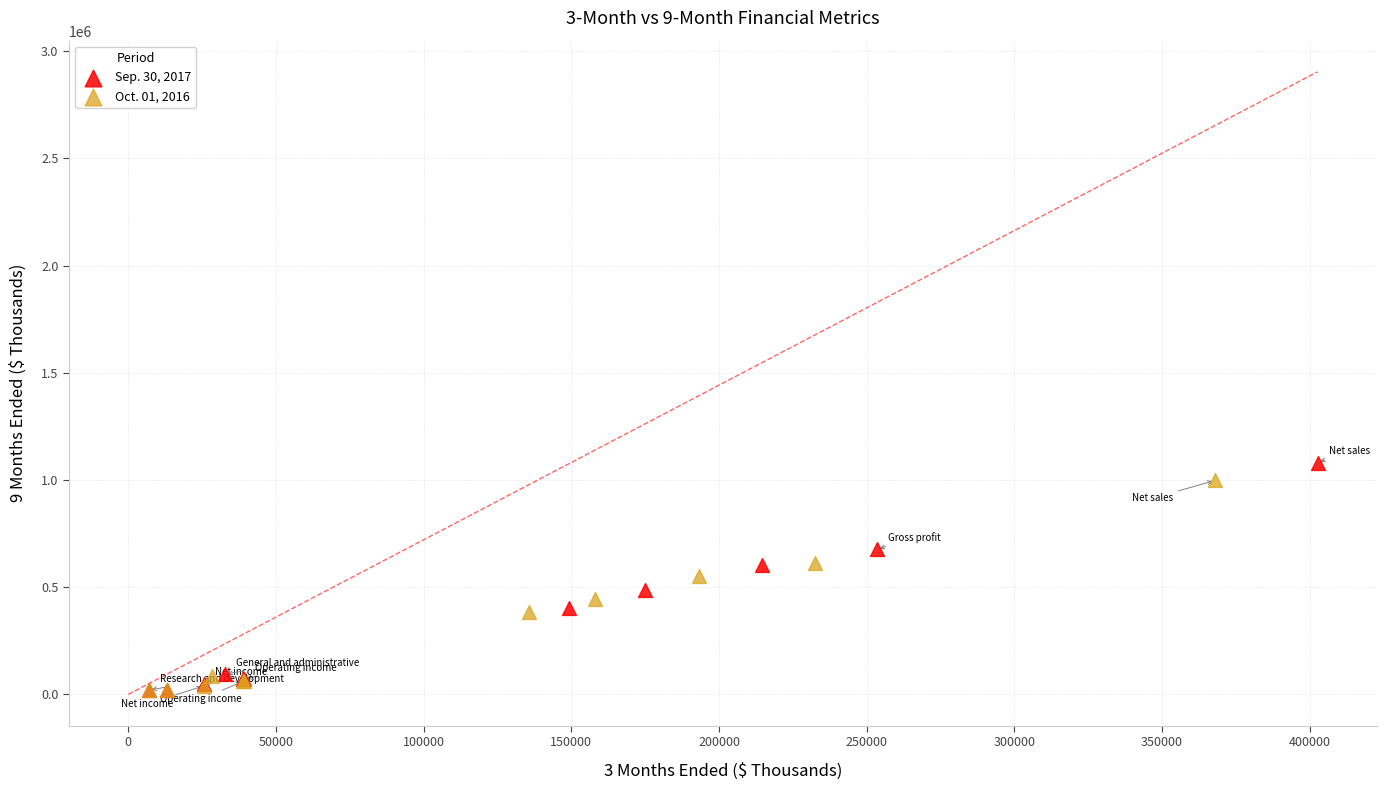

Which series has the largest Y range (max minus min)?

Sep. 30, 2017